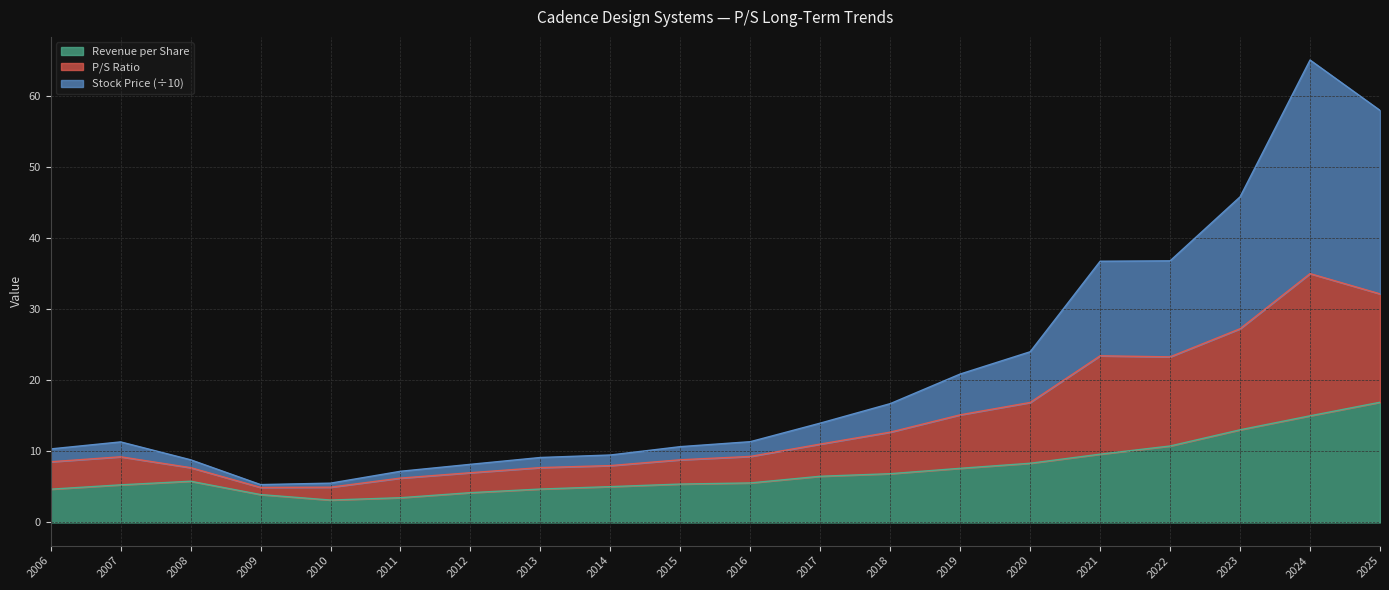

In Stock Price, how many points are higher than both neighbors (excluding endpoints)?

2